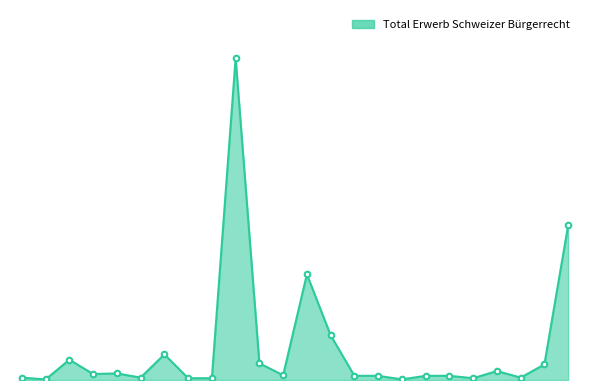

Does the chart display data point markers on the line(s)?

No